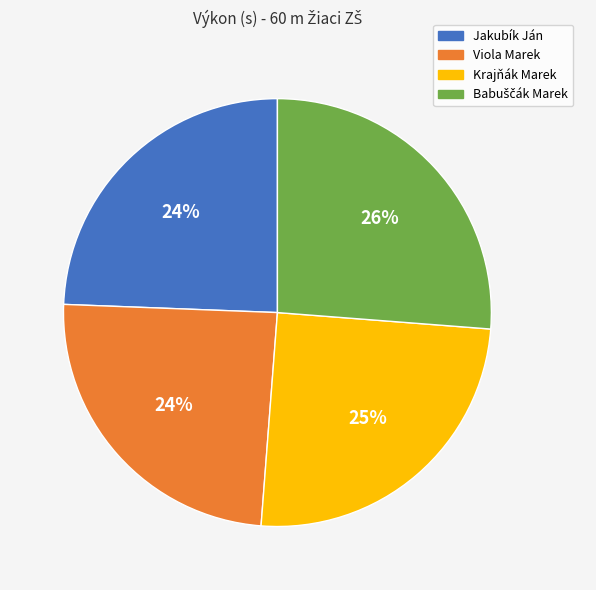

What percentage is the Viola Marek slice, to the nearest percent?

24%